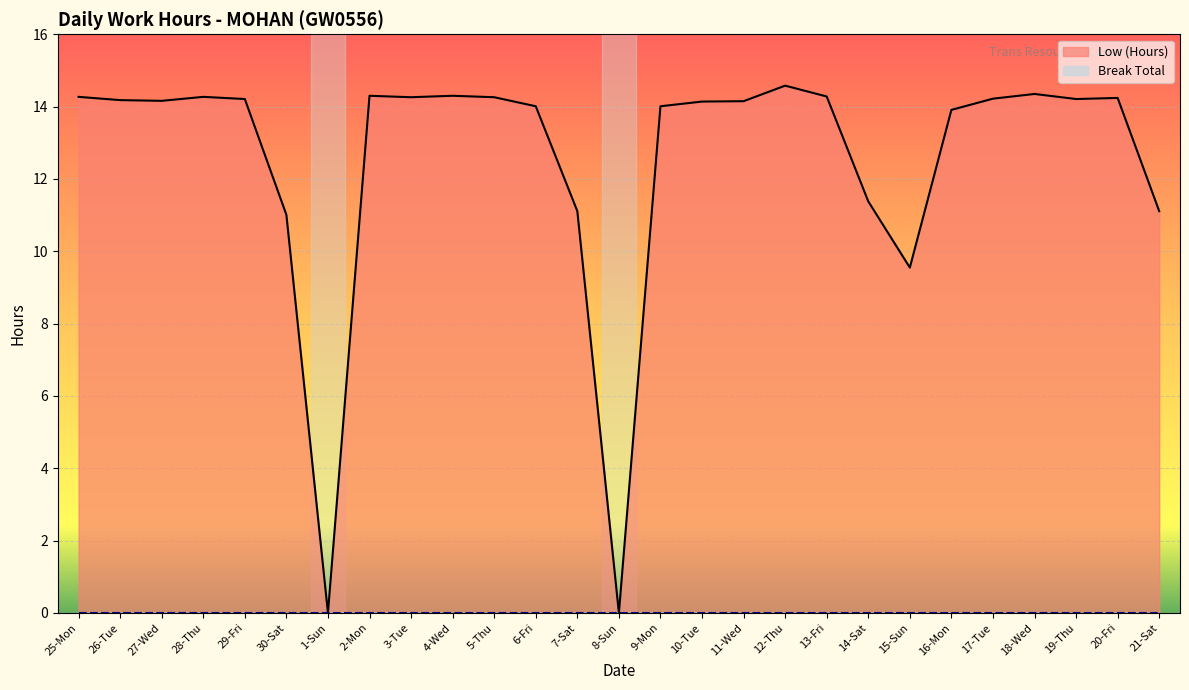

Is it true that the value at 4-Wed is 2.9?

False